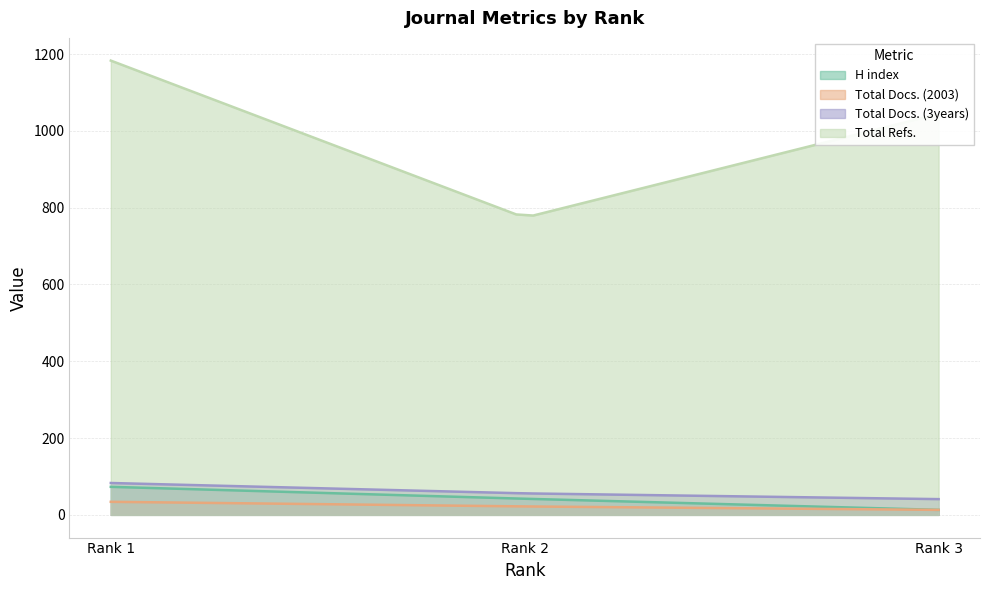

What is the approximate value of Total Refs. at Rank 3, to the nearest 5?

1045